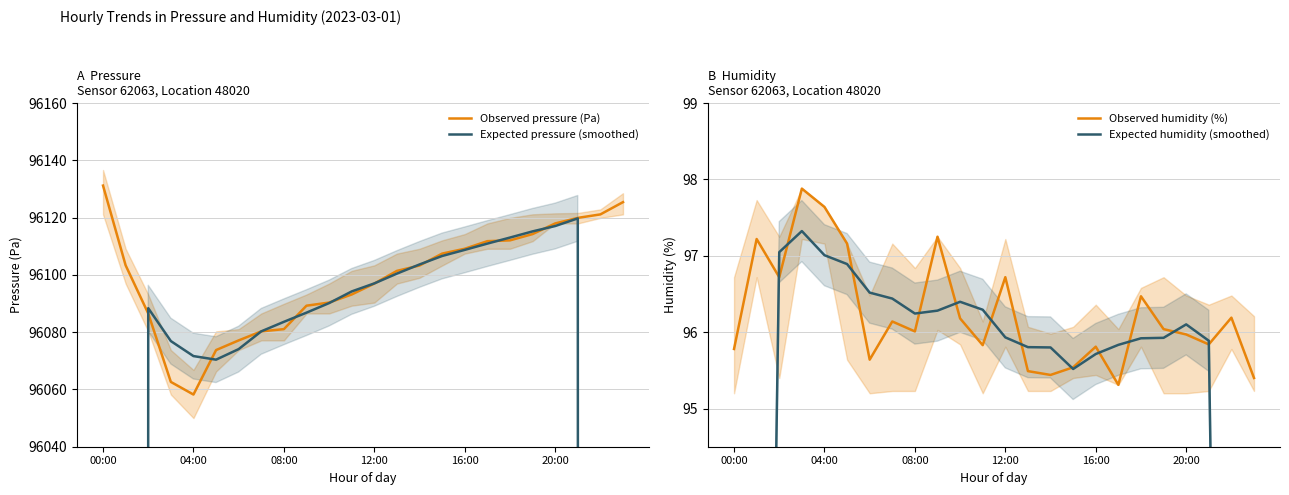

Reading left to right, transcribe all the data shown in this chart.

Observed pressure (Pa): 96131.2	96103.3	96086.5	96062.6	96058.2	96073.8	96077.1	96080.3	96081.1	96089.2	96090.3	96093.2	96097.0	96101.4	96103.3	96107.4	96109.1	96111.8	96112.1	96114.2	96118.0	96119.9	96121.1	96125.4
Expected pressure (smoothed): 57664.2	76876.7	96088.4	96076.9	96071.7	96070.4	96074.1	96080.3	96083.6	96086.8	96090.2	96094.2	96097.0	96100.5	96103.6	96106.6	96108.7	96110.9	96113.0	96115.2	96117.1	96119.7	76896.9	57673.3
Observed humidity (%): 95.8	97.2	96.7	97.9	97.6	97.2	95.6	96.1	96.0	97.2	96.2	95.8	96.7	95.5	95.4	95.5	95.8	95.3	96.5	96.0	96.0	95.8	96.2	95.4
Expected humidity (smoothed): 57.9	77.5	97.0	97.3	97.0	96.9	96.5	96.4	96.2	96.3	96.4	96.3	95.9	95.8	95.8	95.5	95.7	95.8	95.9	95.9	96.1	95.9	76.7	57.5